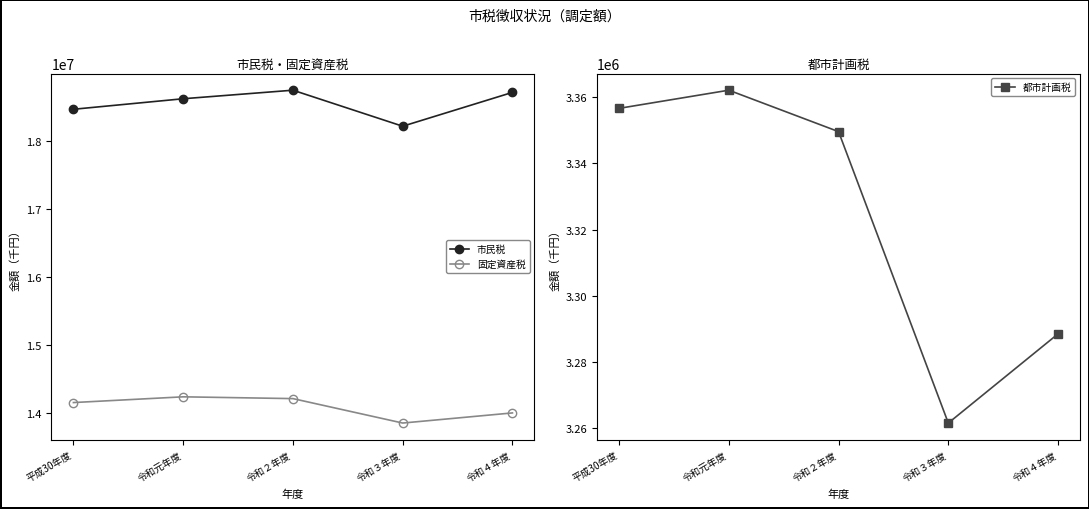

True or false: 市民税 and 都市計画税 intersect in this chart.

False